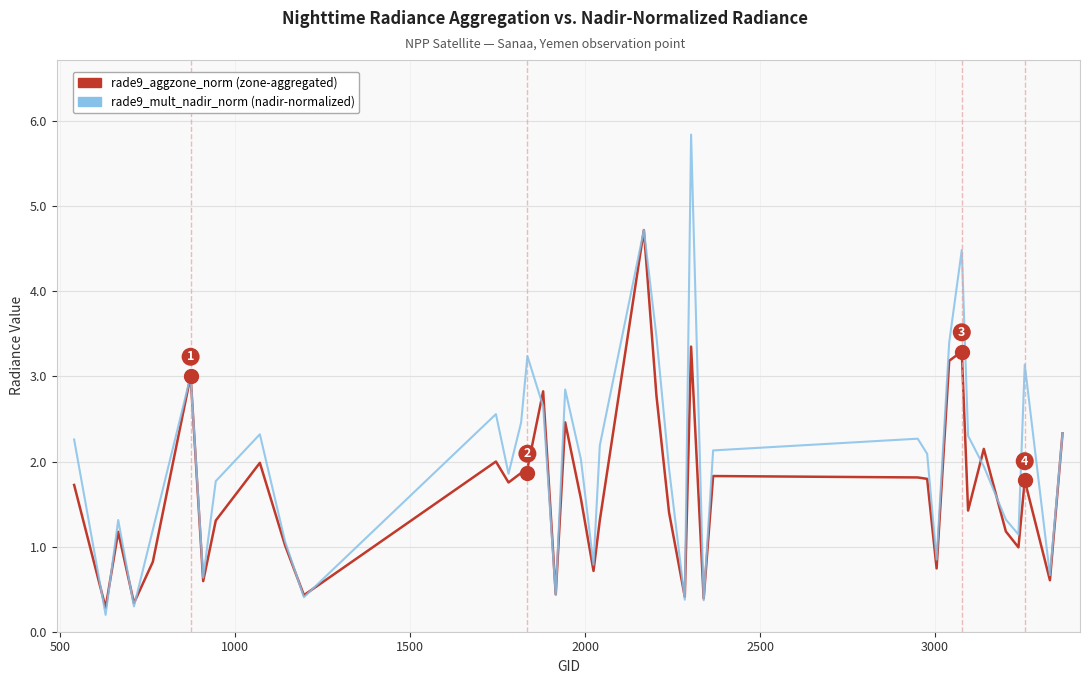

What is the greatest value displayed?

5.8